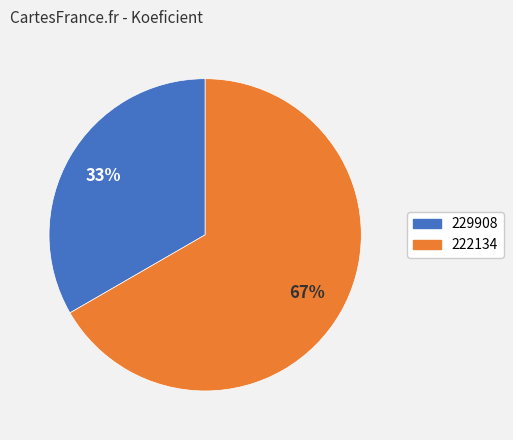

Between 222134 and 229908, which is larger?

222134